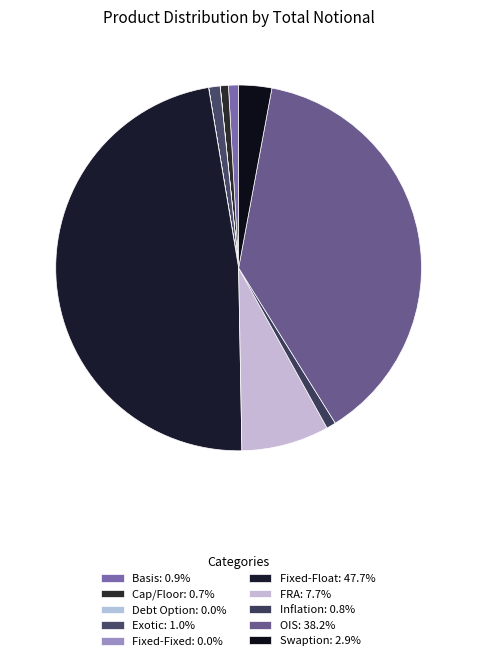

What portion of the pie excludes Fixed-Float?

52.3%